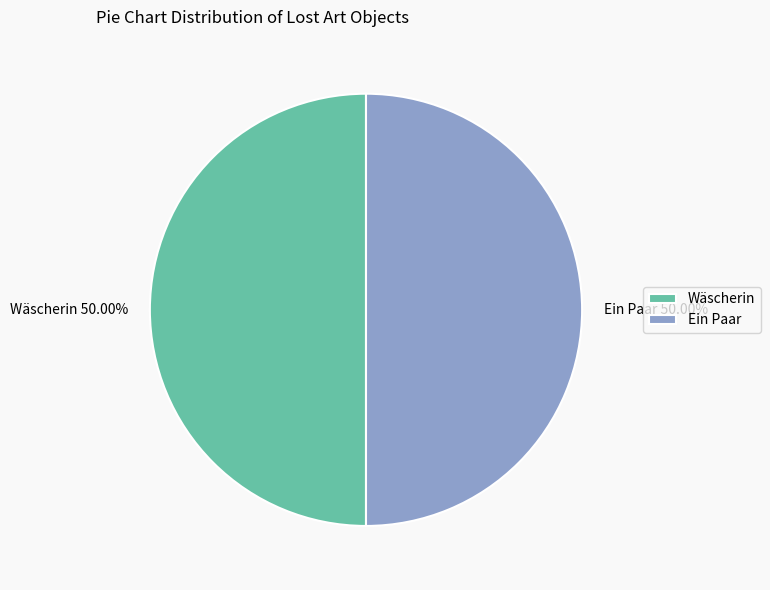

Do Ein Paar 50.00% and Wäscherin 50.00% together represent more than half of the pie?

Yes